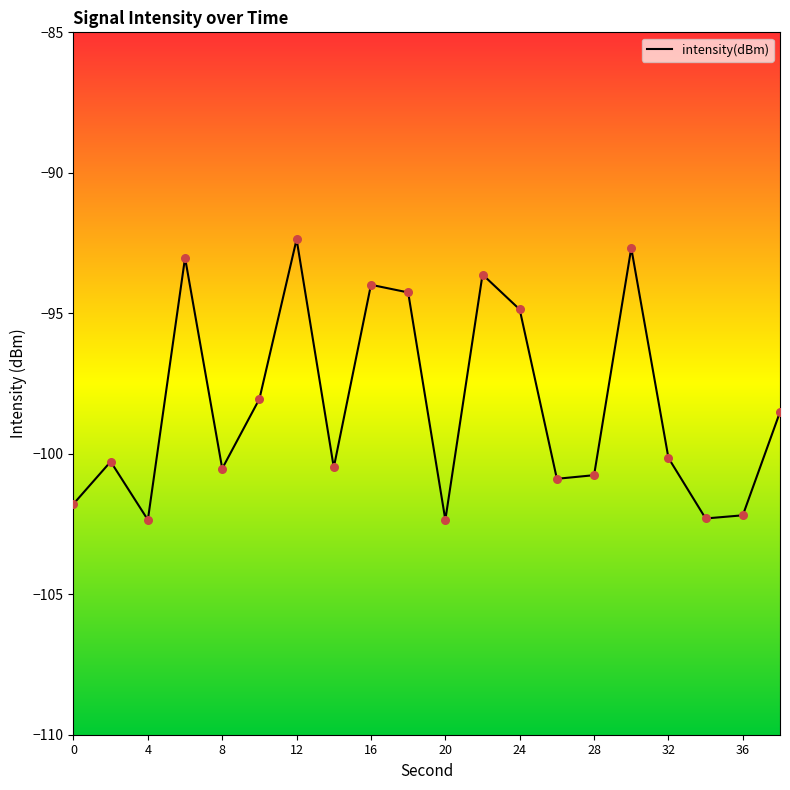

What is the minimum value shown in the chart?

-102.4